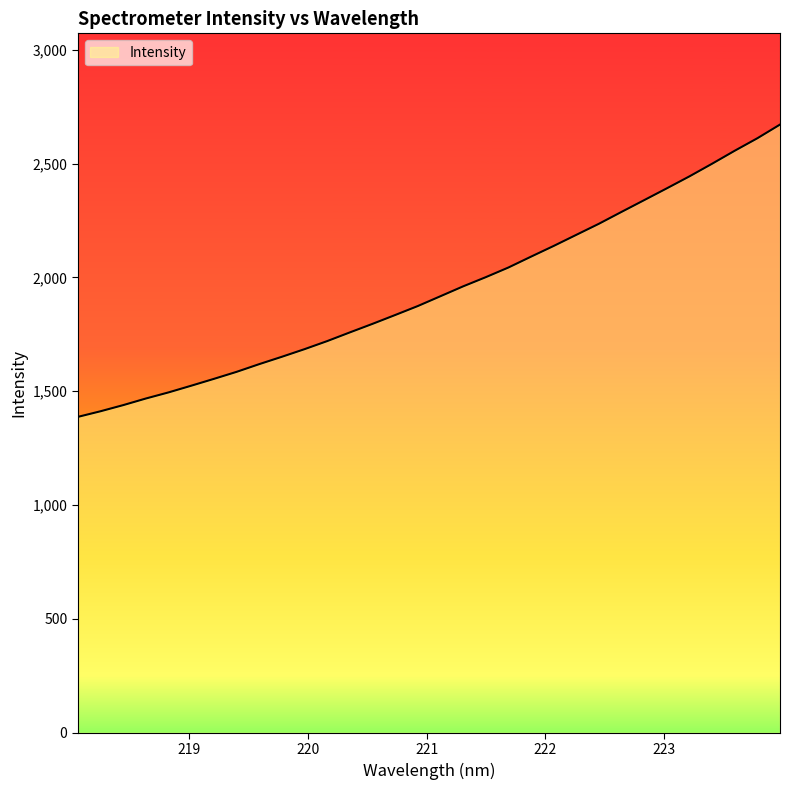

What is the minimum value shown in the chart?

1387.5